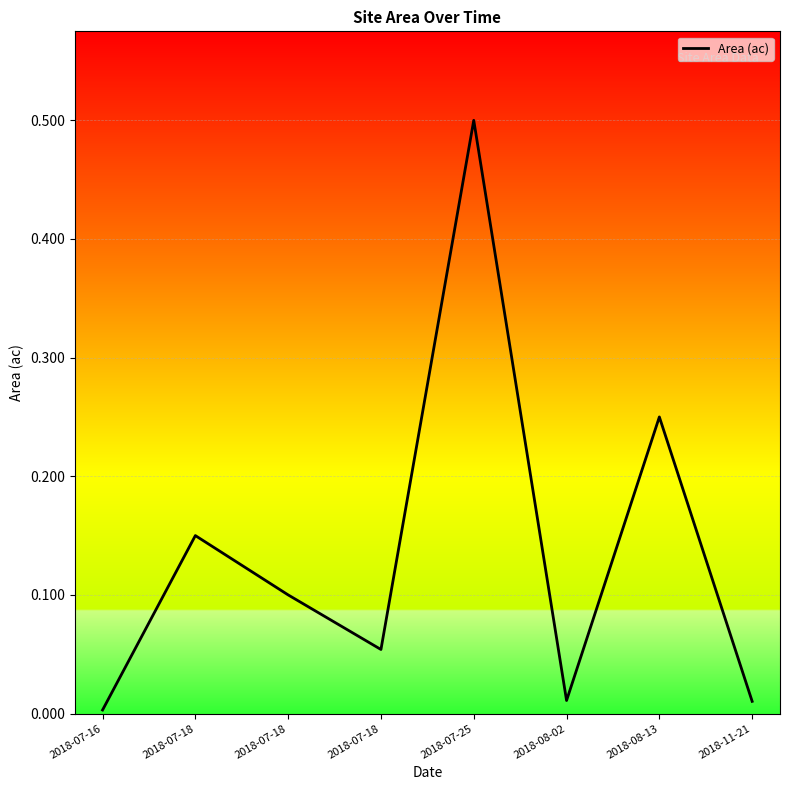

Count the number of categories in the chart.

8